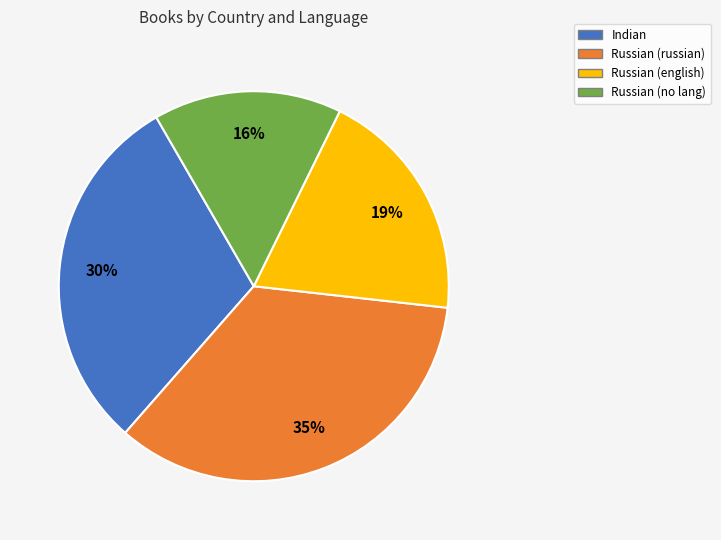

To the nearest percent, what is the difference between the largest and smallest slice percentages?

19%